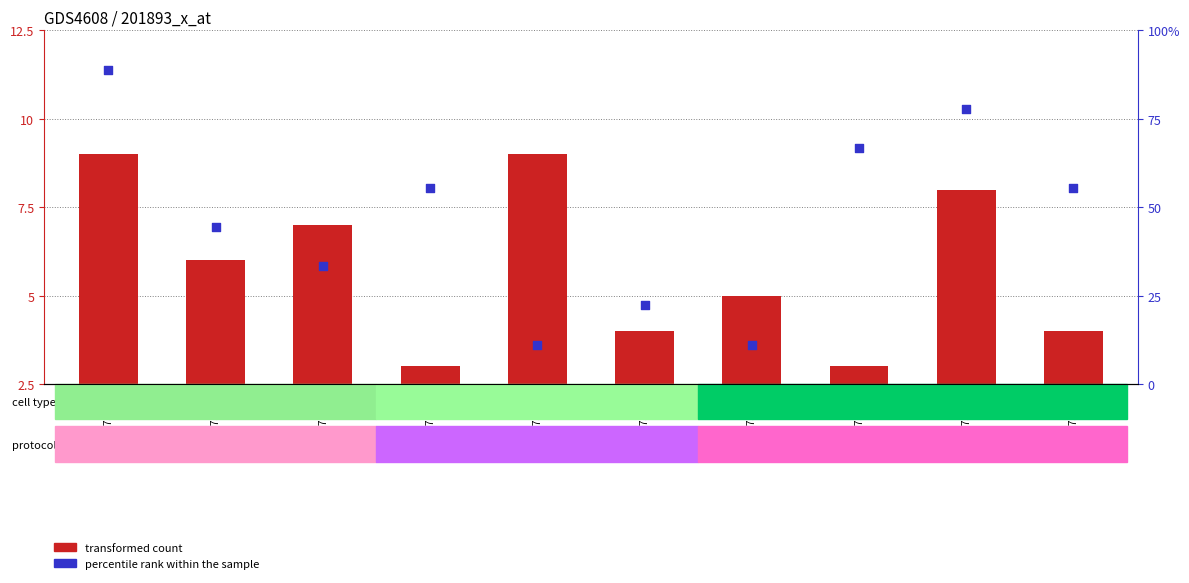

Is the value of transformed count at GSM753029 greater than the value of percentile rank within the sample at GSM753027?

No